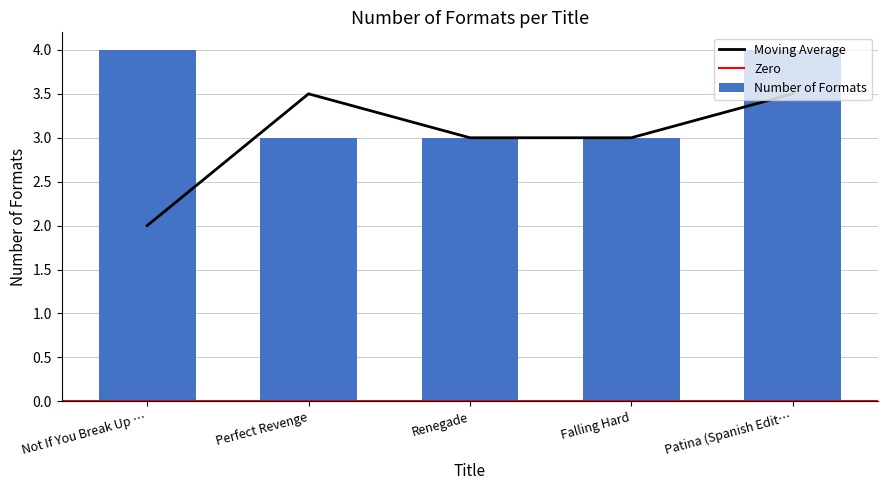

What is the sum of all Number of Formats values?

17